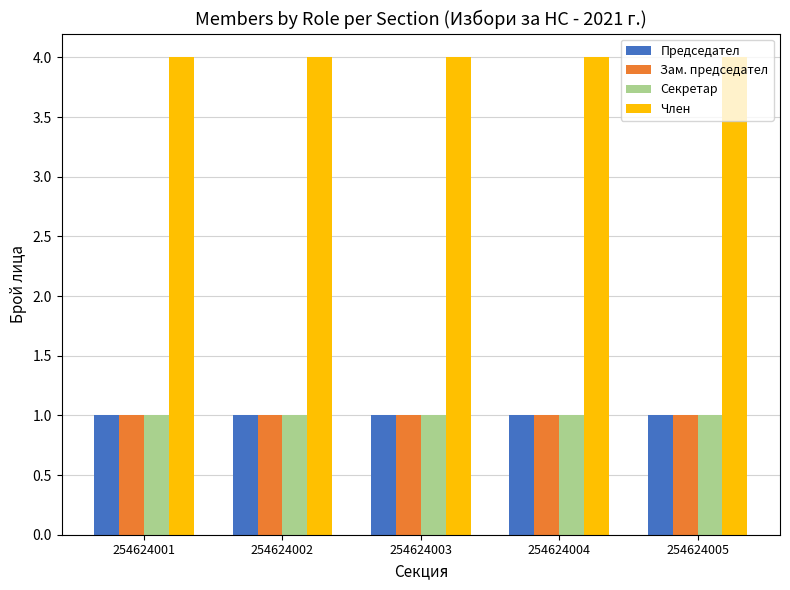

What is the spread (max minus min) of values at 254624002?

3